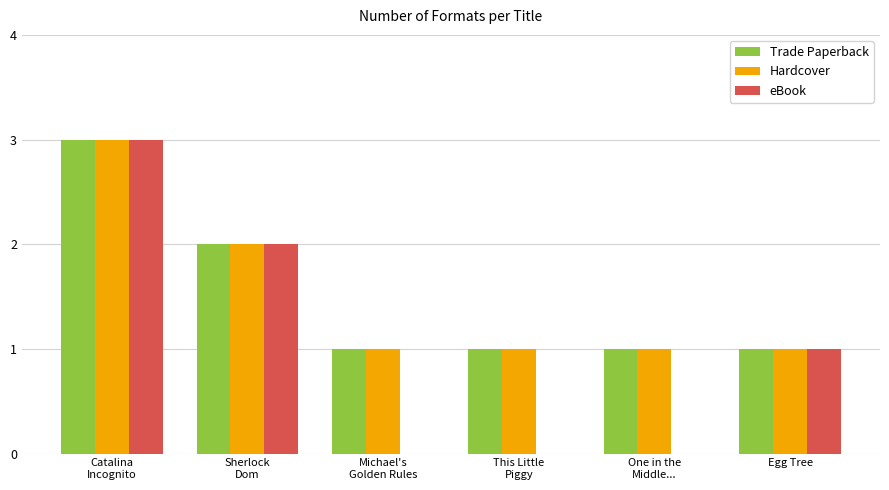

What is the sum of all Trade Paperback values?

9